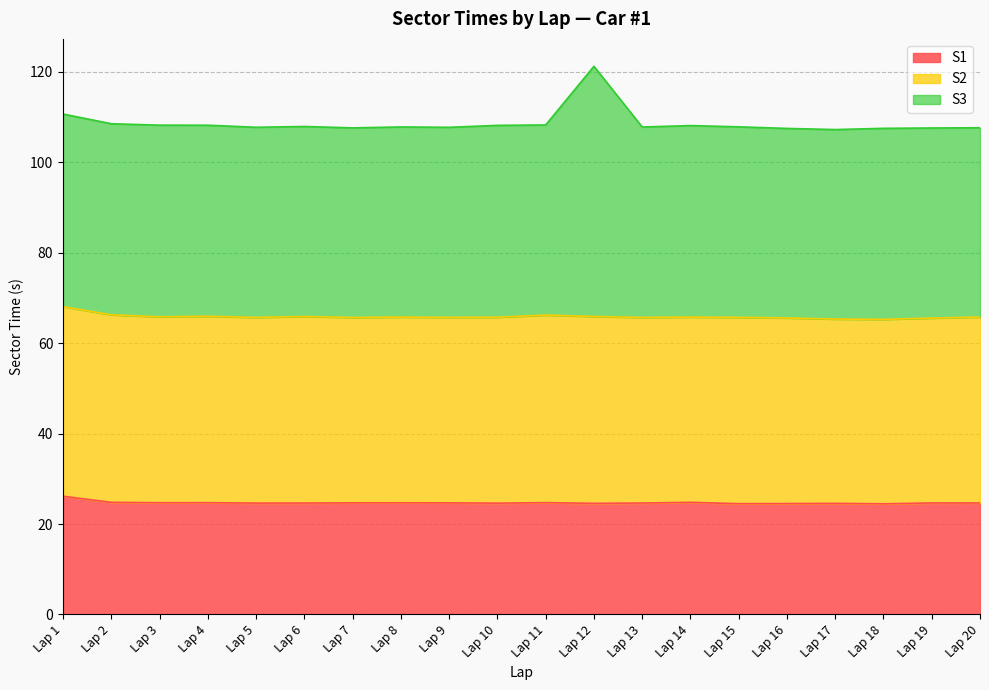

The value of S1 at Lap 12 is 24.6. True or false?

True